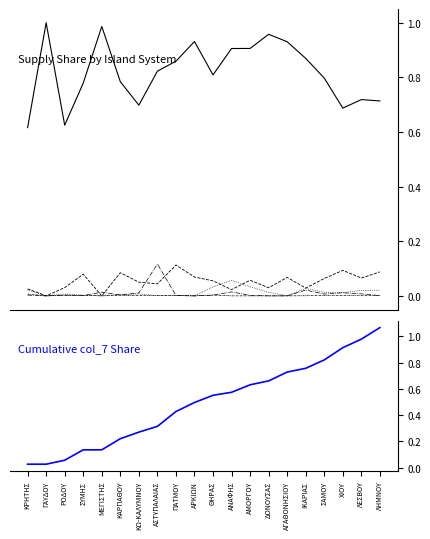

Rank the series at ΑΡΚΙΩΝ from lowest to highest value.

col_14, col_26, col_5, col_7, Cumulative col_7, col_18